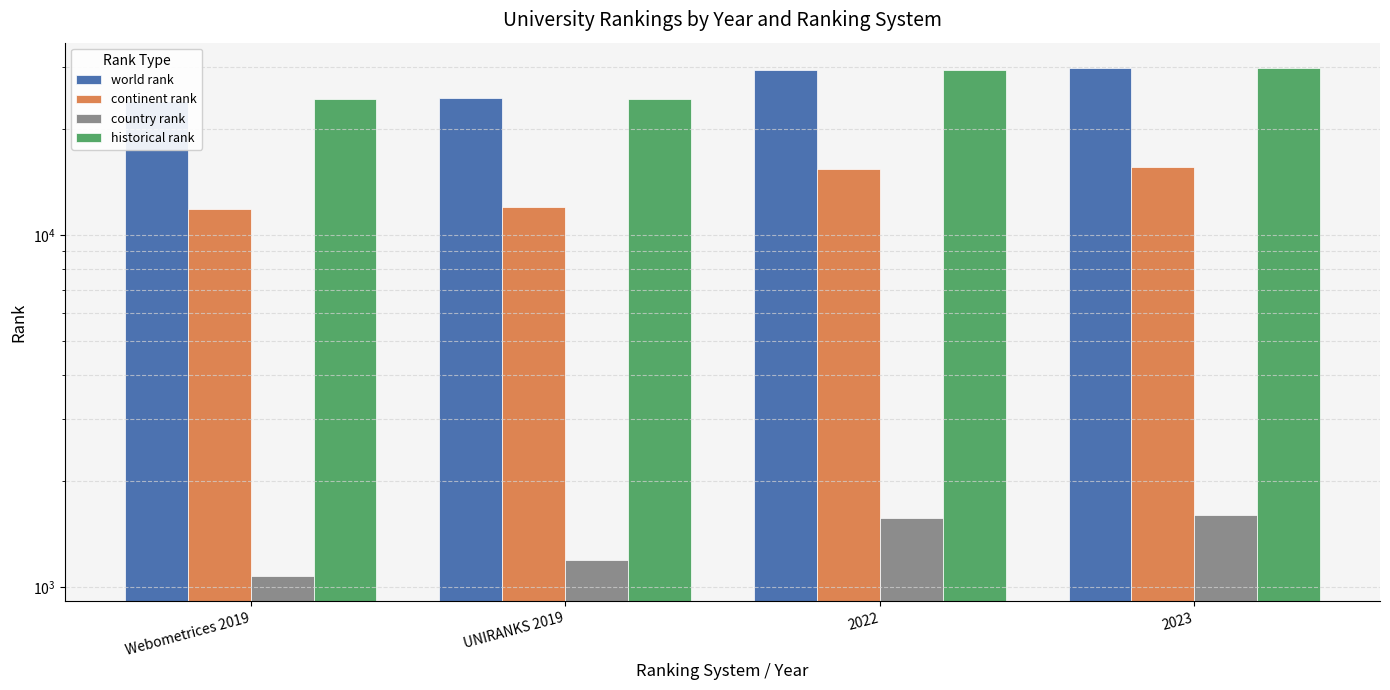

How many bars are there in total?

16